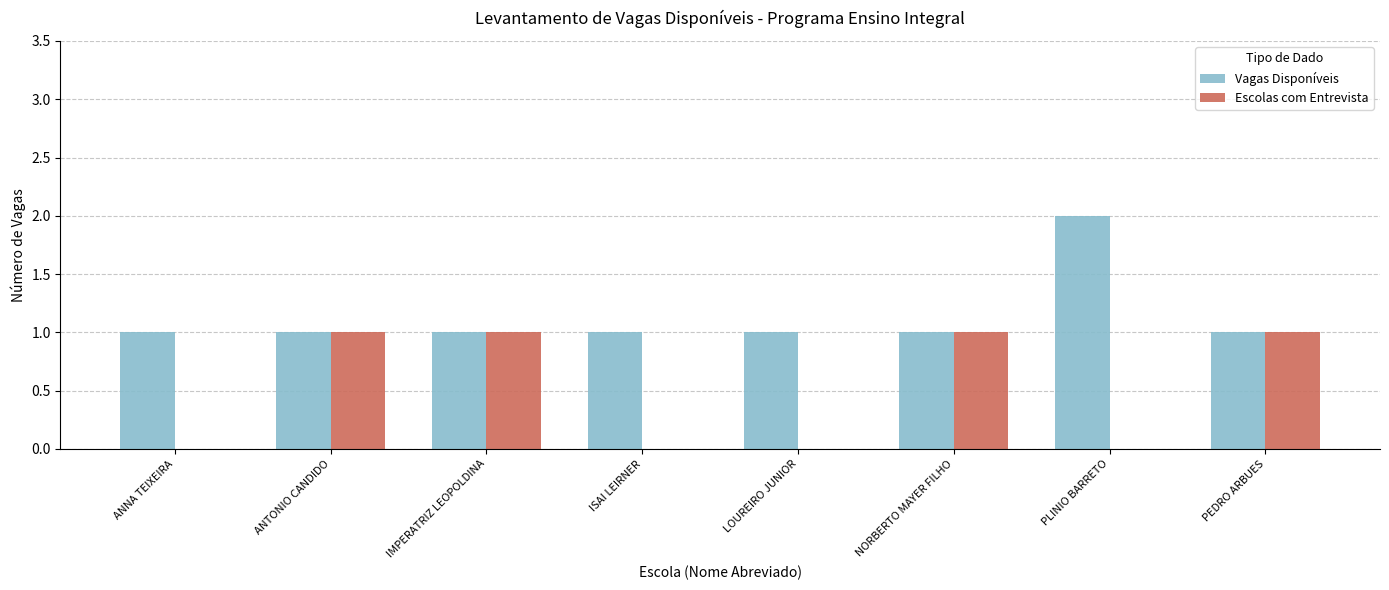

Reading left to right, extract all data points from this chart.

Vagas Disponíveis: ANNA TEIXEIRA=1	ANTONIO CANDIDO=1	IMPERATRIZ LEOPOLDINA=1	ISAI LEIRNER=1	LOUREIRO JUNIOR=1	NORBERTO MAYER FILHO=1	PLINIO BARRETO=2	PEDRO ARBUES=1
Escolas com Entrevista: ANNA TEIXEIRA=0	ANTONIO CANDIDO=1	IMPERATRIZ LEOPOLDINA=1	ISAI LEIRNER=0	LOUREIRO JUNIOR=0	NORBERTO MAYER FILHO=1	PLINIO BARRETO=0	PEDRO ARBUES=1